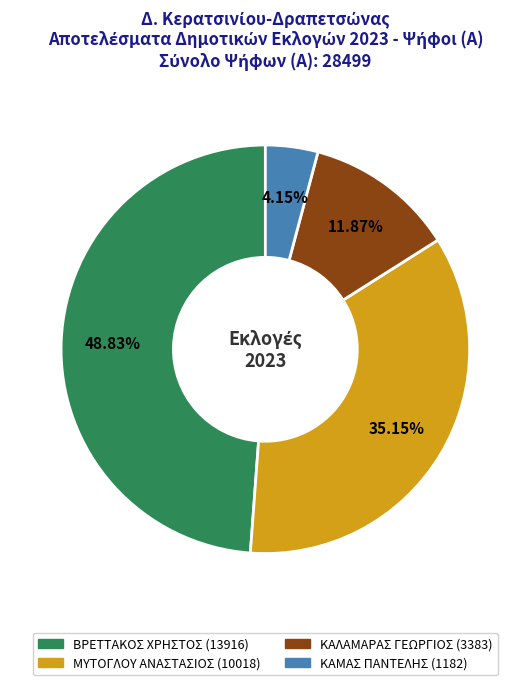

How many slices are in this pie chart?

4